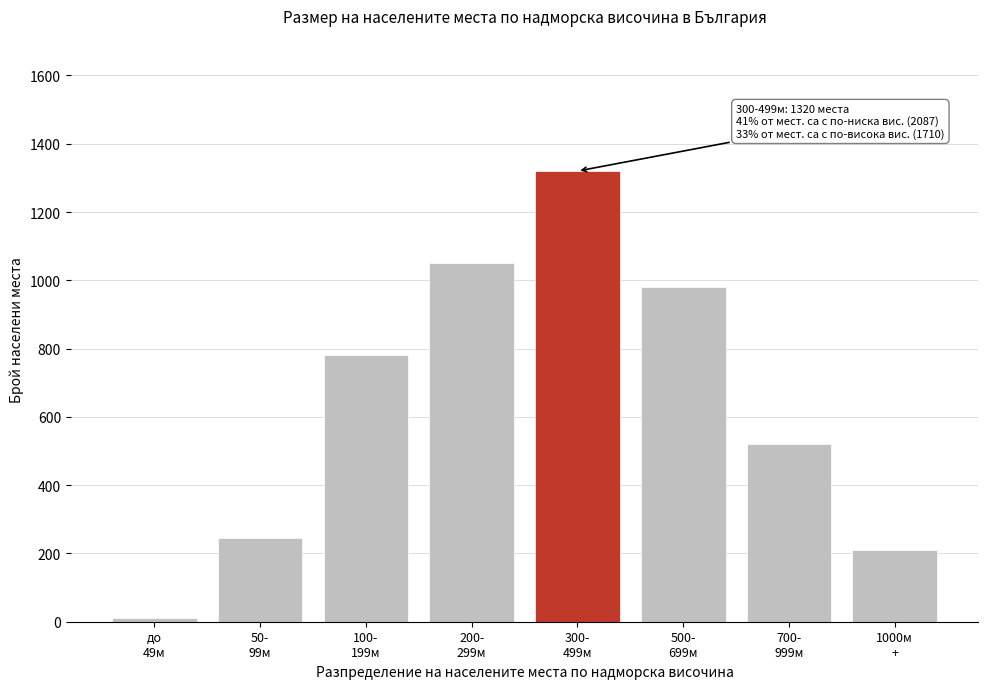

Reading left to right, transcribe all the data shown in this chart.

12	245	780	1050	1320	980	520	210